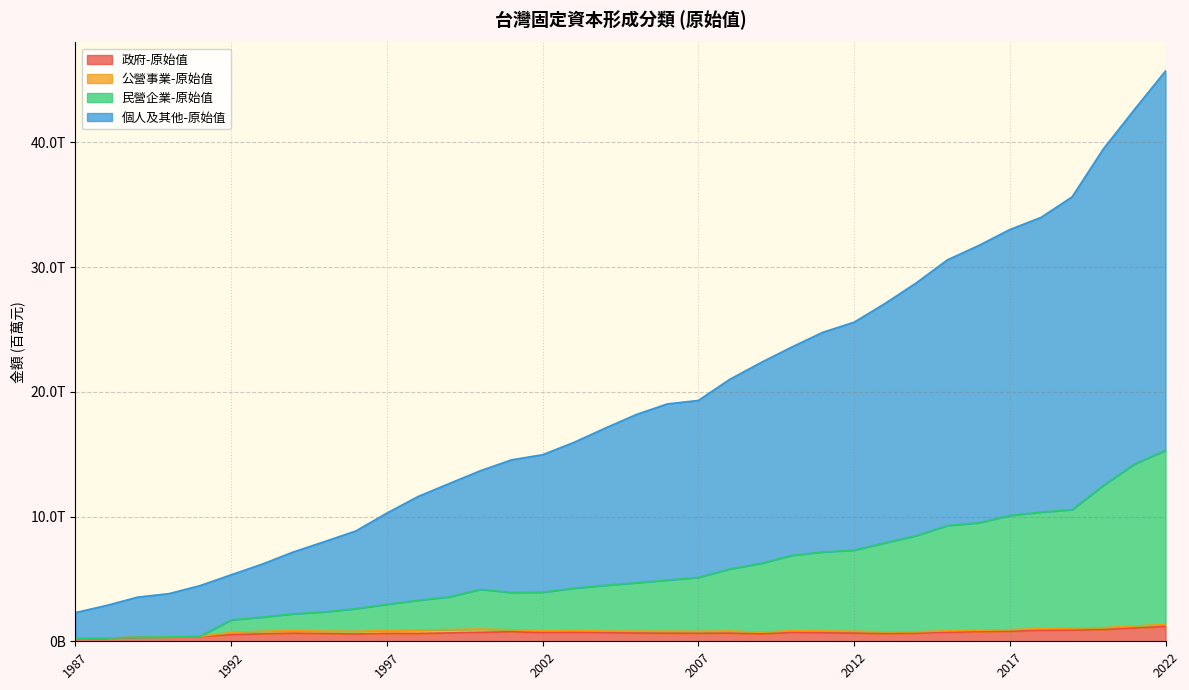

What is the average value of the 政府-原始值 series?

657559